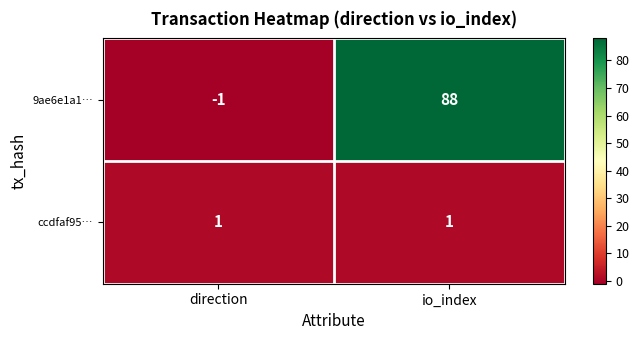

At which label does 9ae6e1a1… reach its minimum?

direction